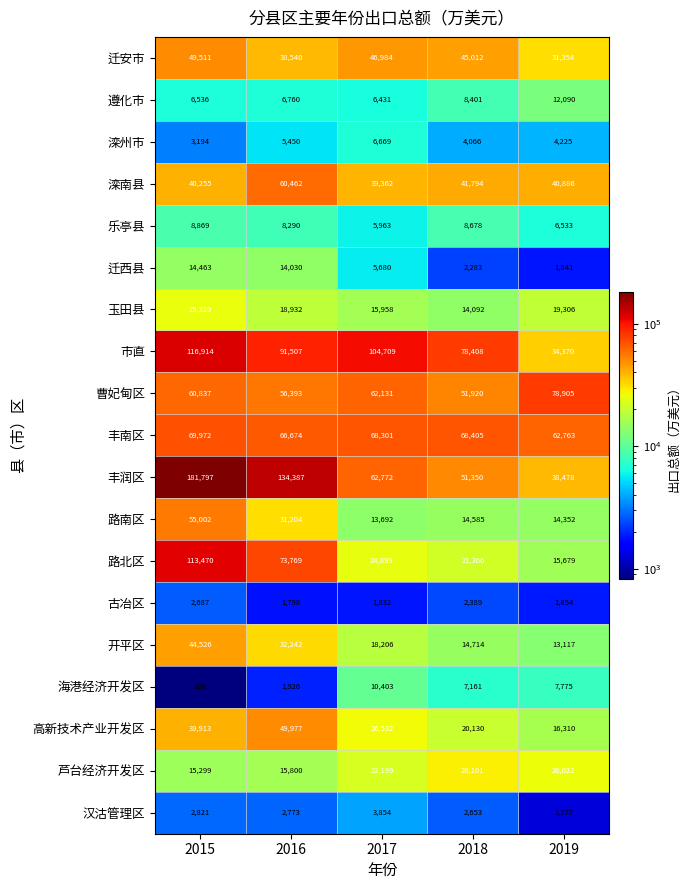

At which category is the sum across all series the highest?

2015